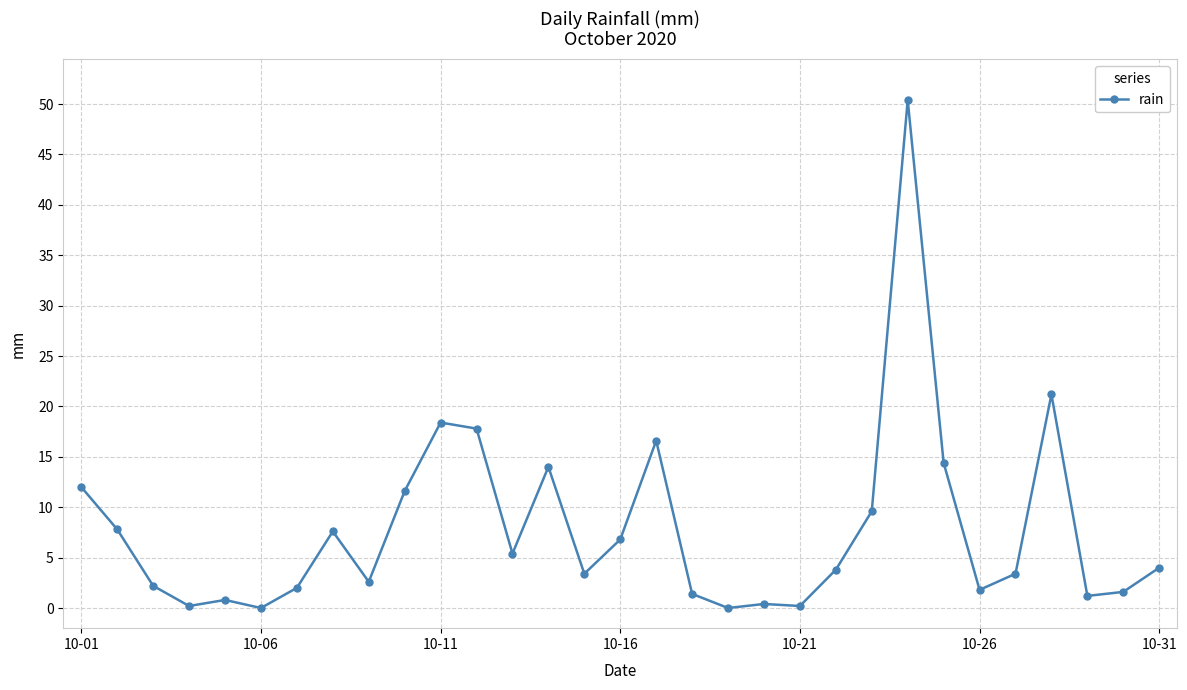

True or false: there are more than 2 points higher than both neighbors.

True